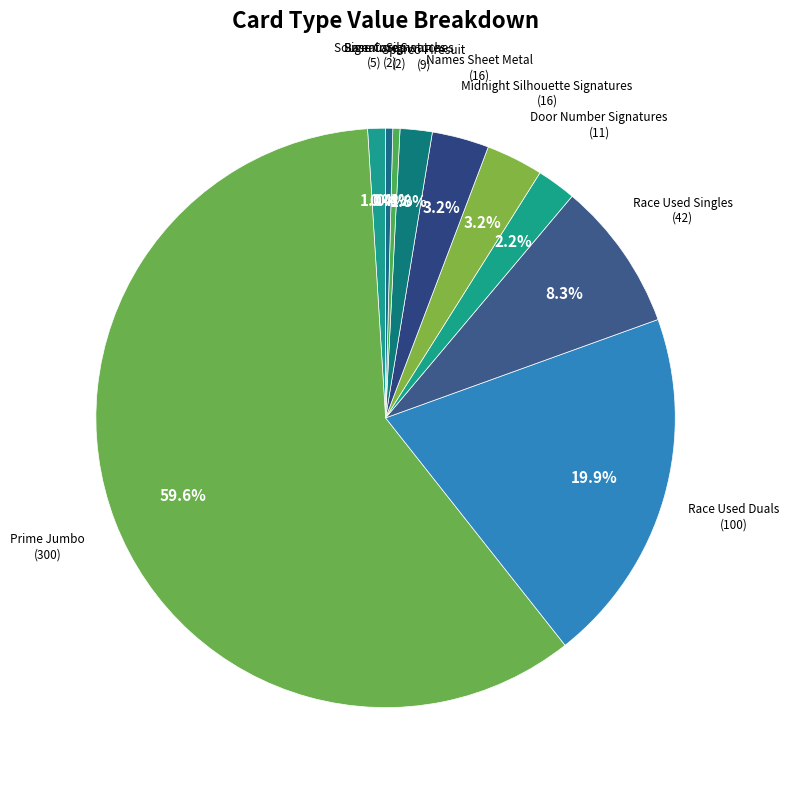

Count the number of slices in the pie.

10